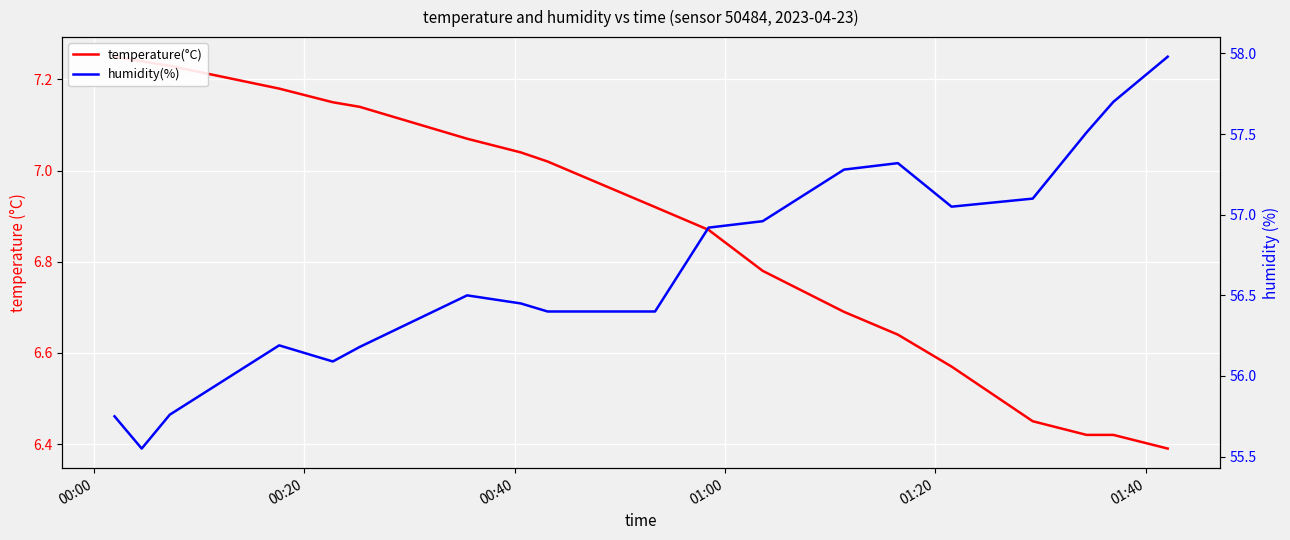

Reading right to left, what are all the values shown in this chart?

temperature(°C): 6.4	6.4	6.4	6.5	6.6	6.6	6.7	6.8	6.9	6.9	7.0	7.0	7.1	7.1	7.2	7.2	7.2	7.2	7.2
humidity(%): 58.0	57.7	57.5	57.1	57.0	57.3	57.3	57.0	56.9	56.4	56.4	56.5	56.5	56.2	56.1	56.2	55.8	55.5	55.8